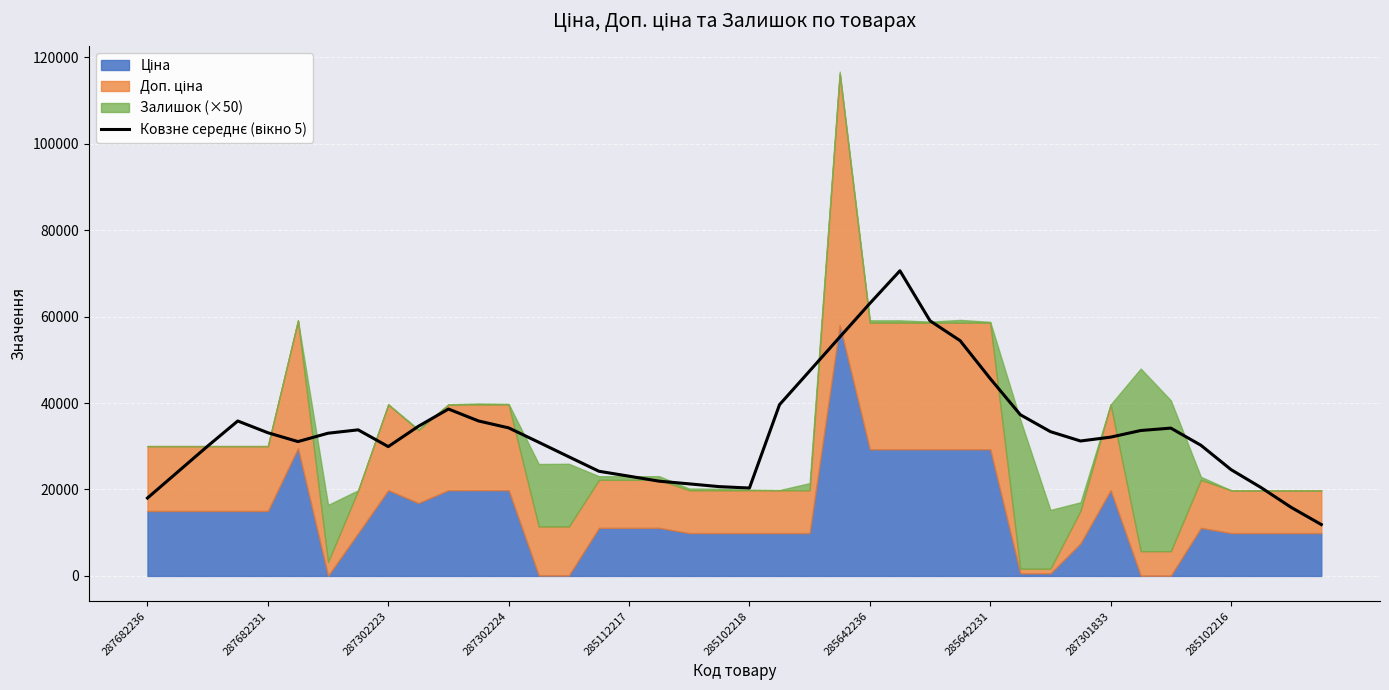

What is the approximate value at 18?

21301.1